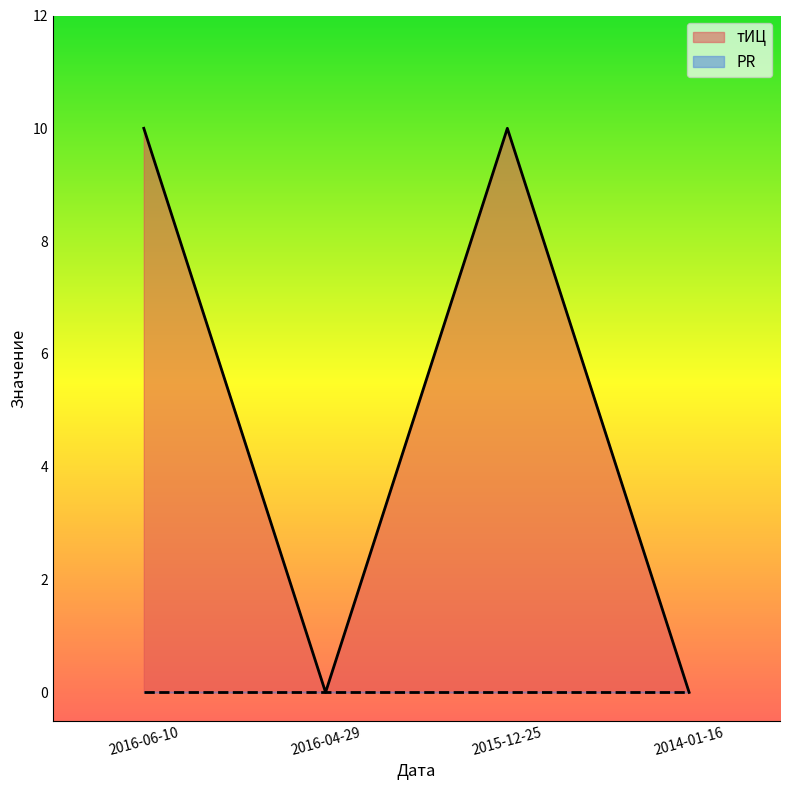

Is it true that the value at 2015-12-25 is 2?

False